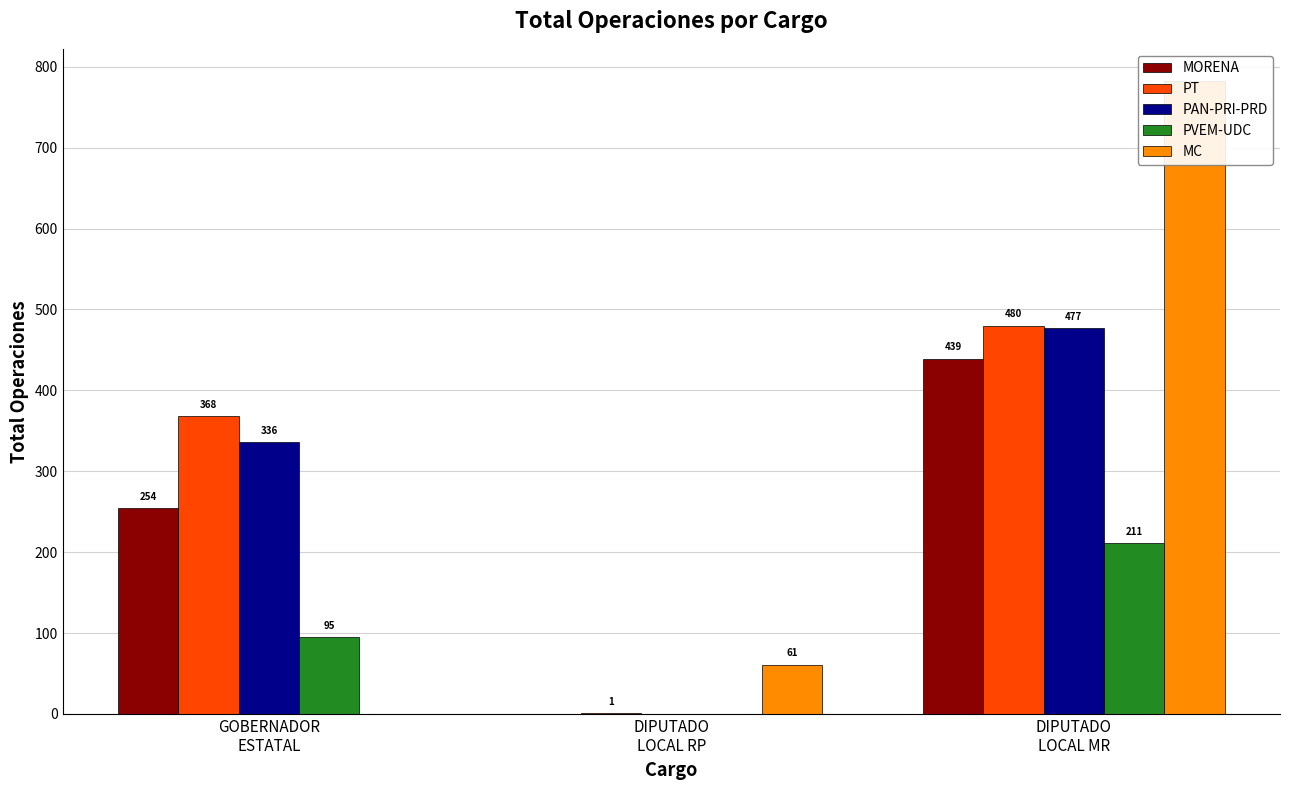

How many MORENA values are between 0 and 439?

3